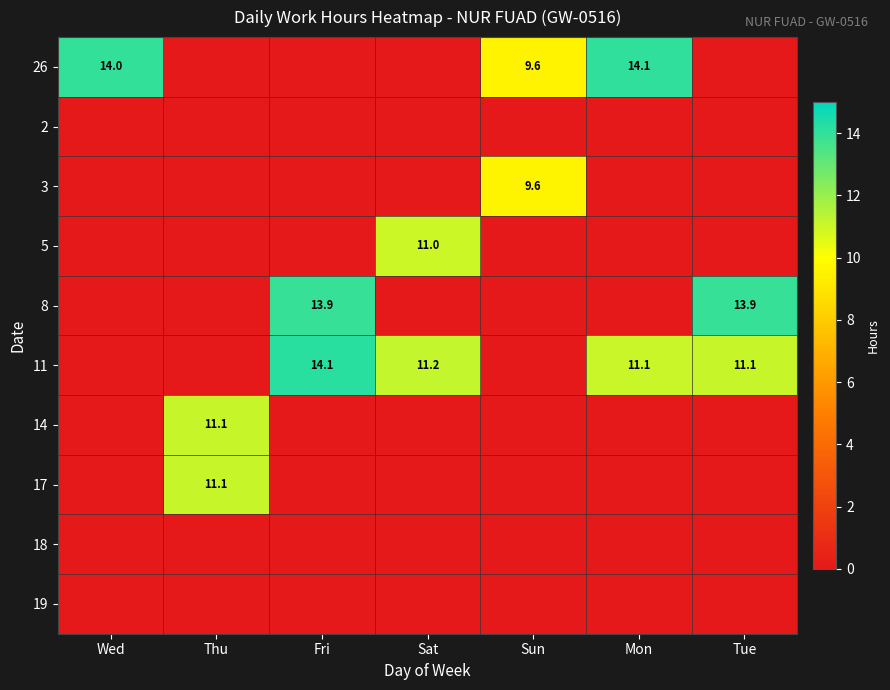

The 8 series shows 4.5 at Tue. True or false?

False